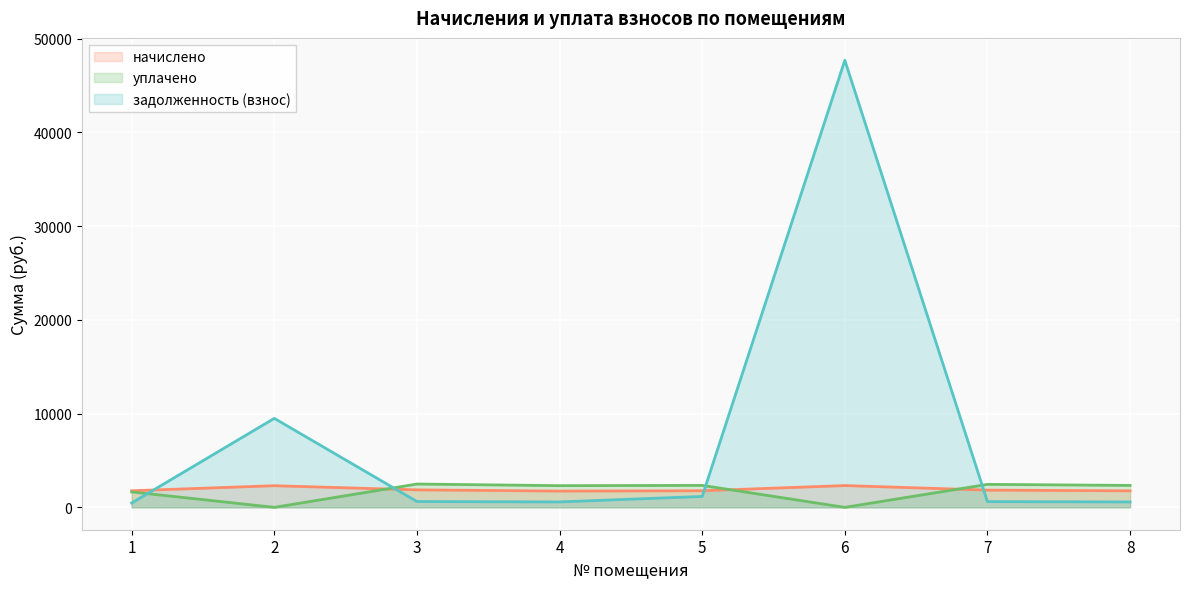

At which category does начислено reach its first local valley?

4